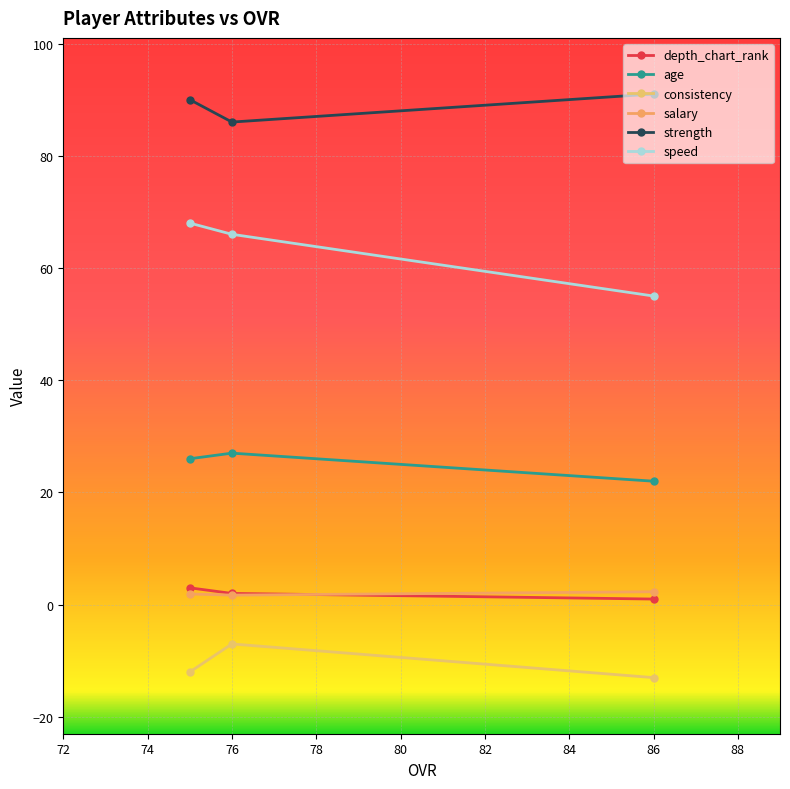

At which category is the sum across all series the highest?

75